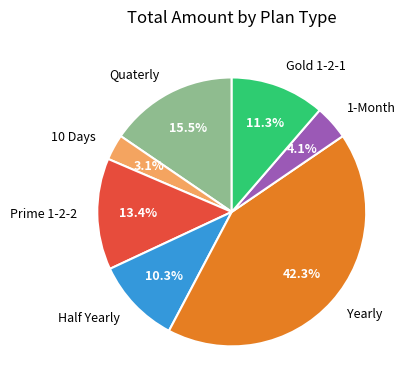

Which category has the smallest portion of the pie?

10 Days